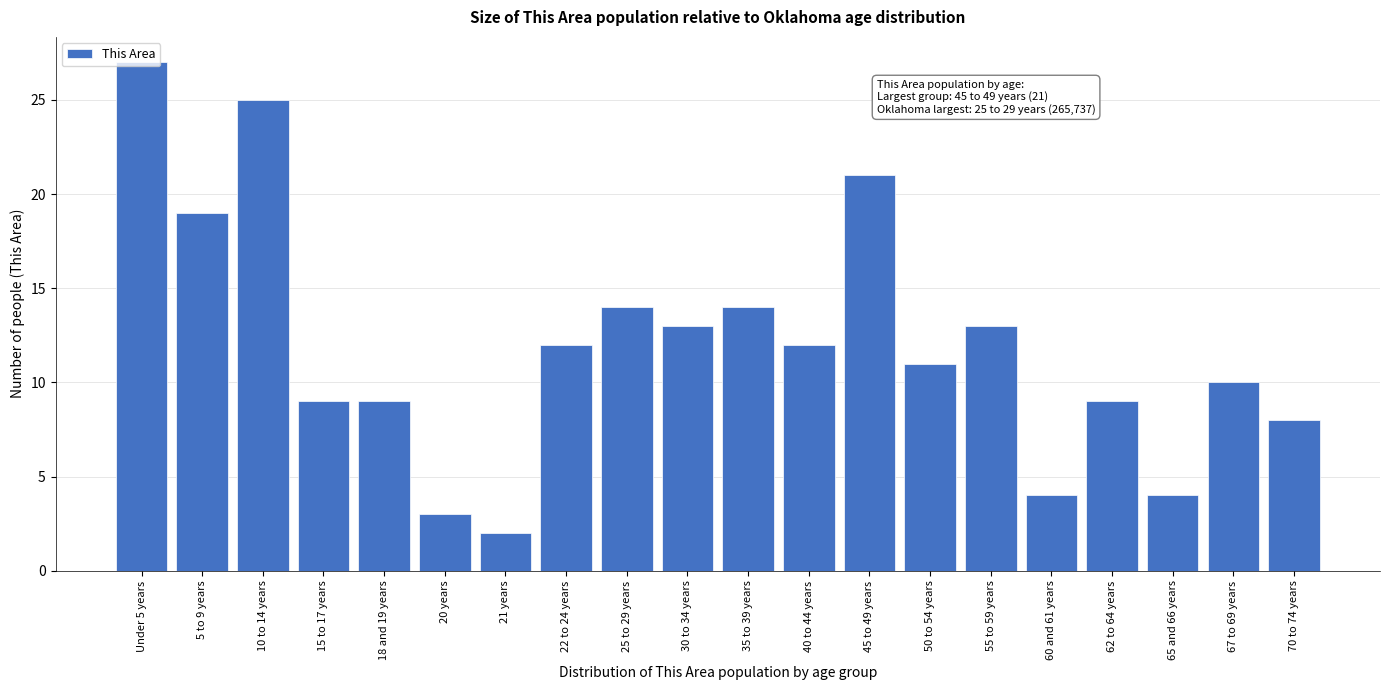

Is it true that the value at 50 to 54 years is 3?

False